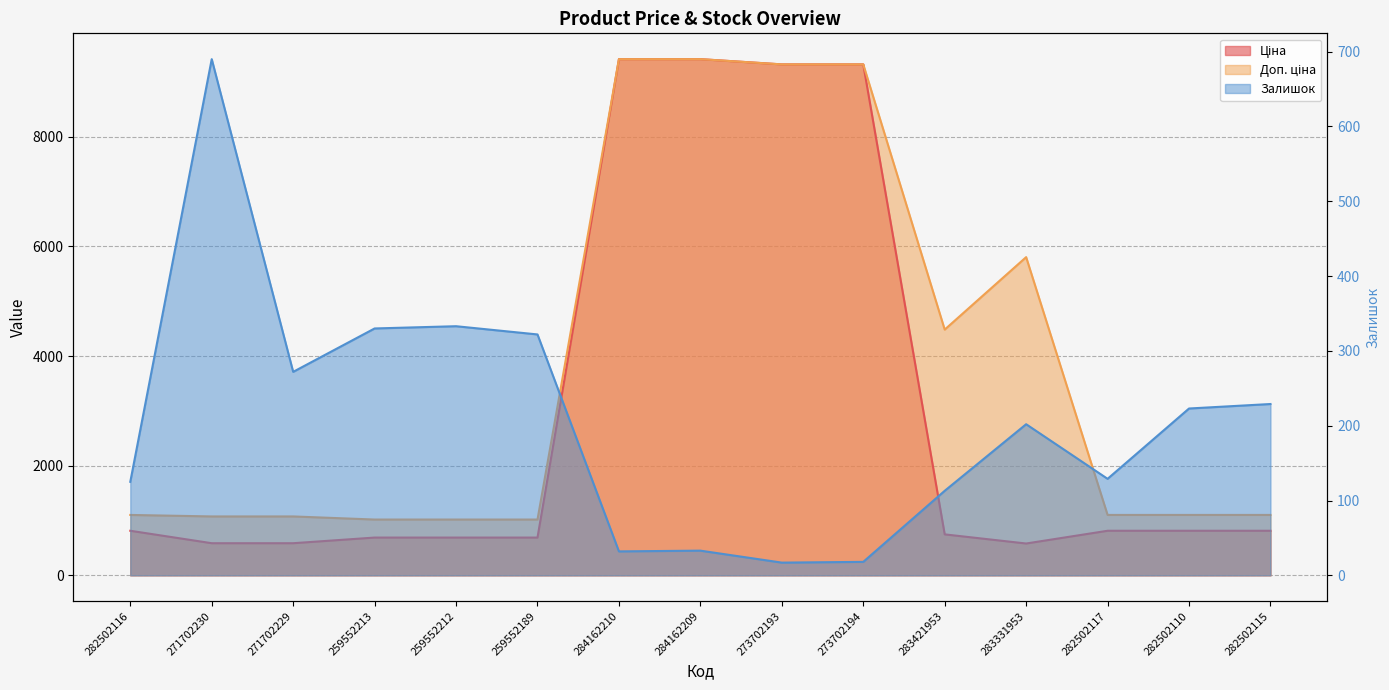

Reading left to right, transcribe all the data shown in this chart.

Ціна: 813.0	586.0	586.0	689.1	689.1	689.1	9416.9	9416.9	9321.4	9321.4	747.2	580.5	813.0	813.0	813.0
Доп. ціна: 1101.8	1074.5	1074.5	1017.8	1017.8	1017.8	9416.9	9416.9	9321.4	9321.4	4483.2	5804.9	1101.8	1101.8	1101.8
Залишок: 125.0	690.0	272.0	330.0	333.0	322.0	32.0	33.0	17.0	18.0	113.0	202.0	129.0	223.0	229.0